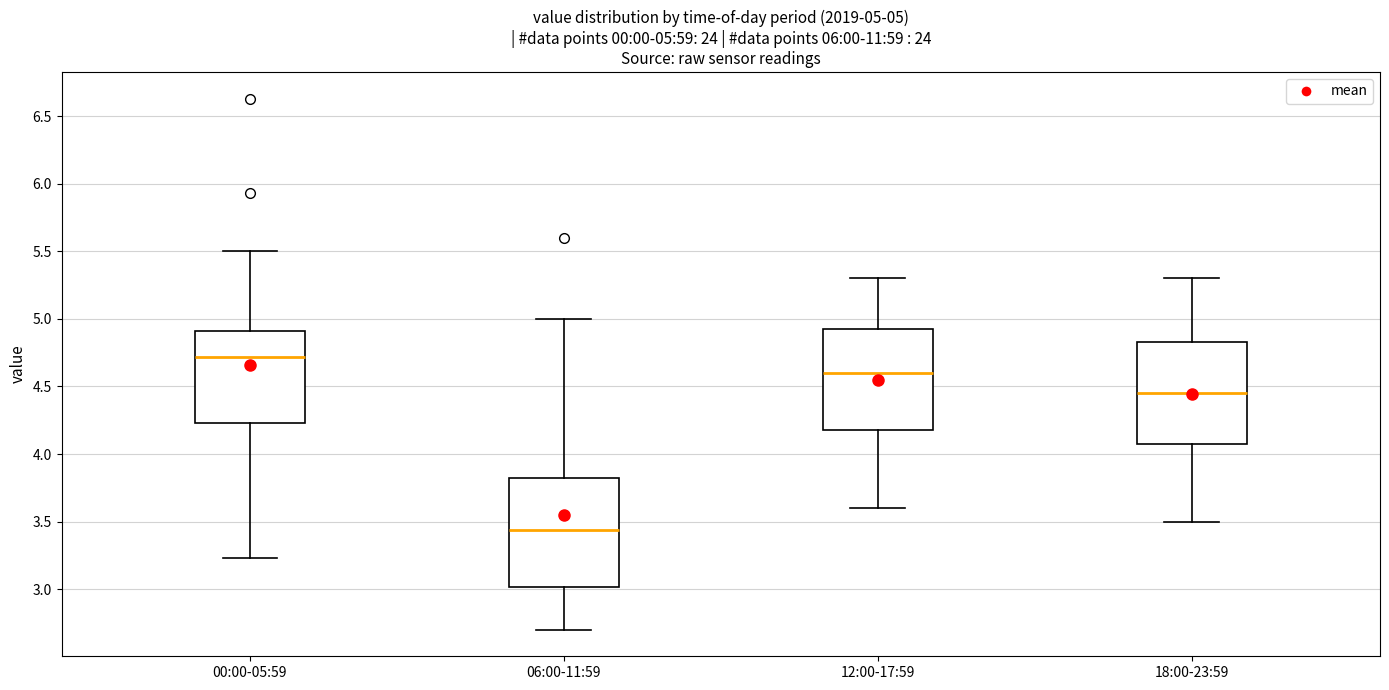

Which box's median line is the lowest?

06:00-11:59